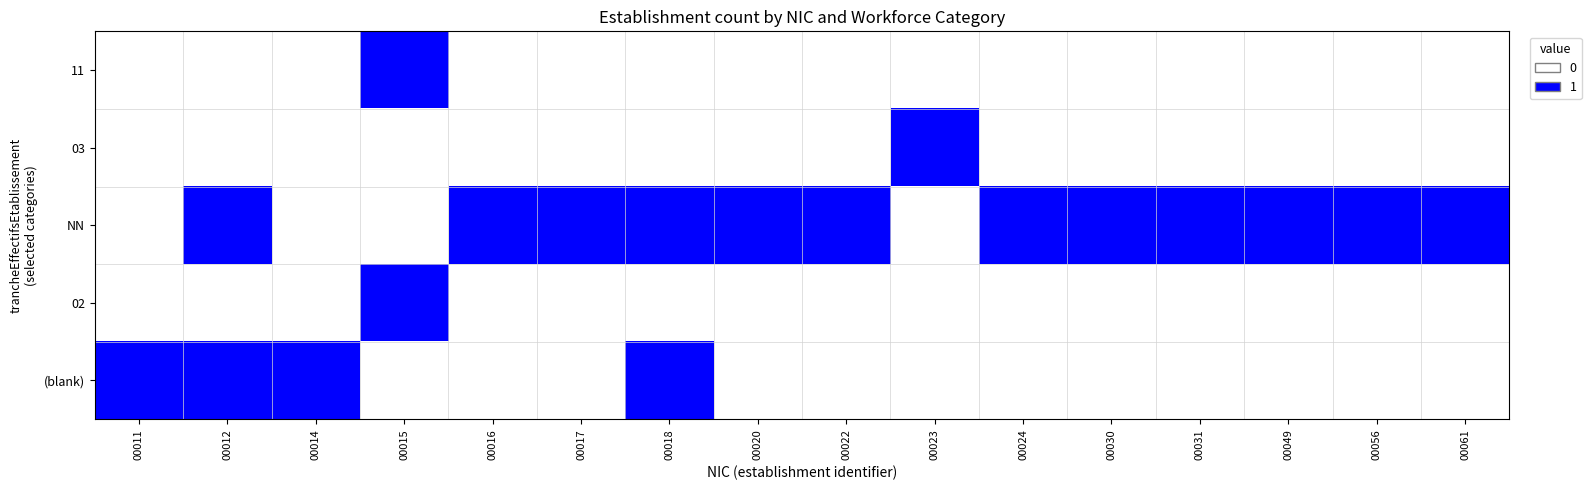

Which label corresponds to the largest value in the chart?

00015